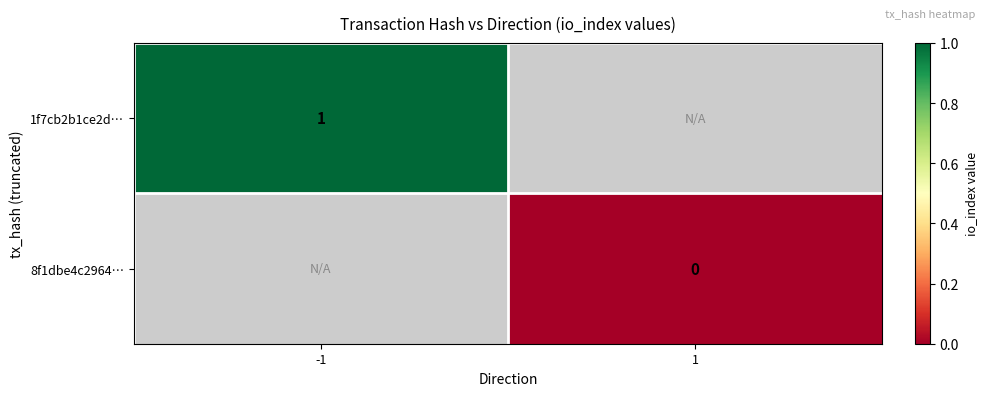

Is it true that 1f7cb2b1ce2d… equals 0 at -1?

False